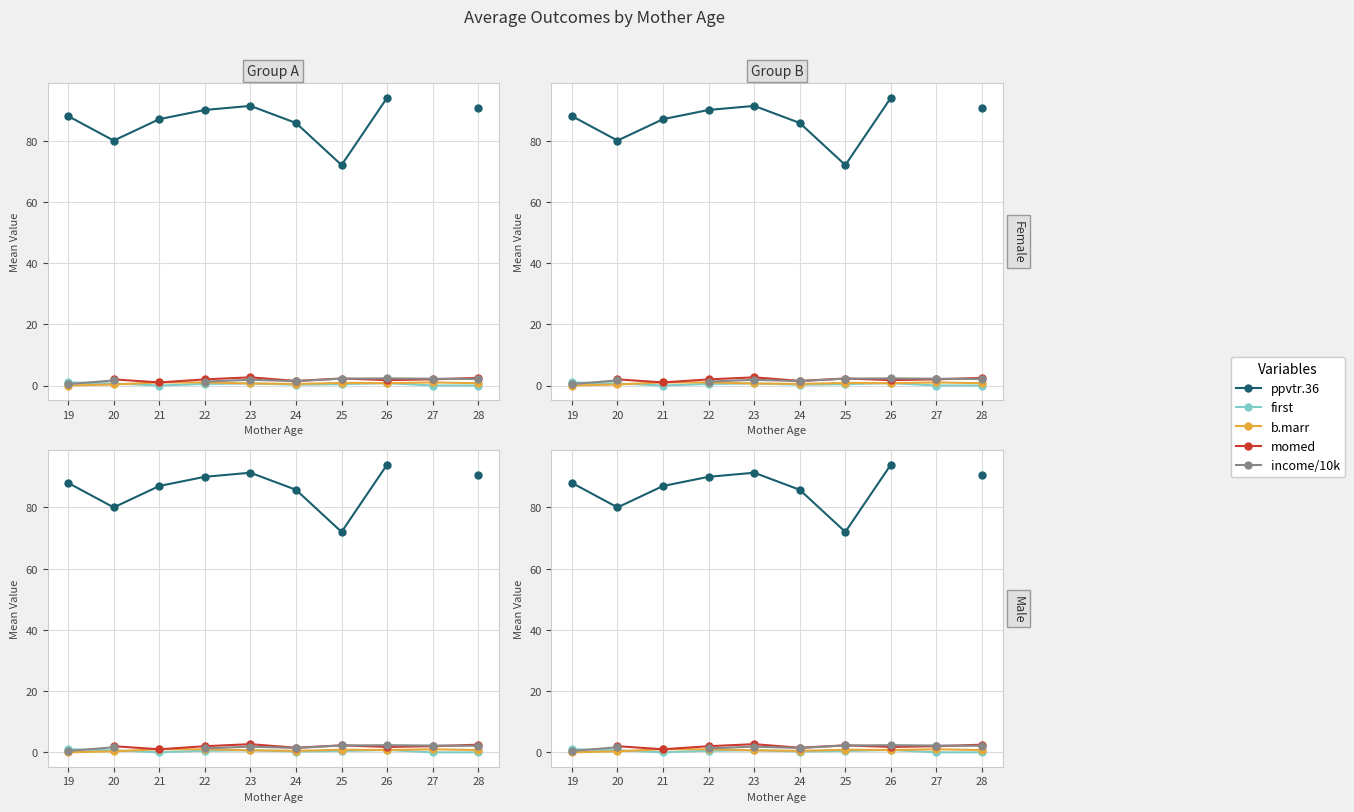

List the labels in order of income/10k value, smallest first.

19, 20, 21, 22, 24, 23, 28, 27, 25, 26